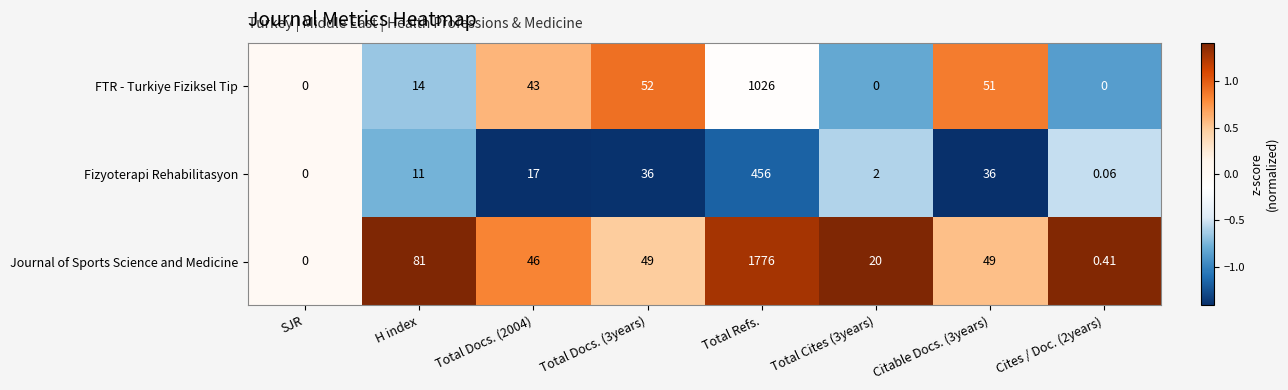

At which category is the sum across all series the highest?

Total Refs.